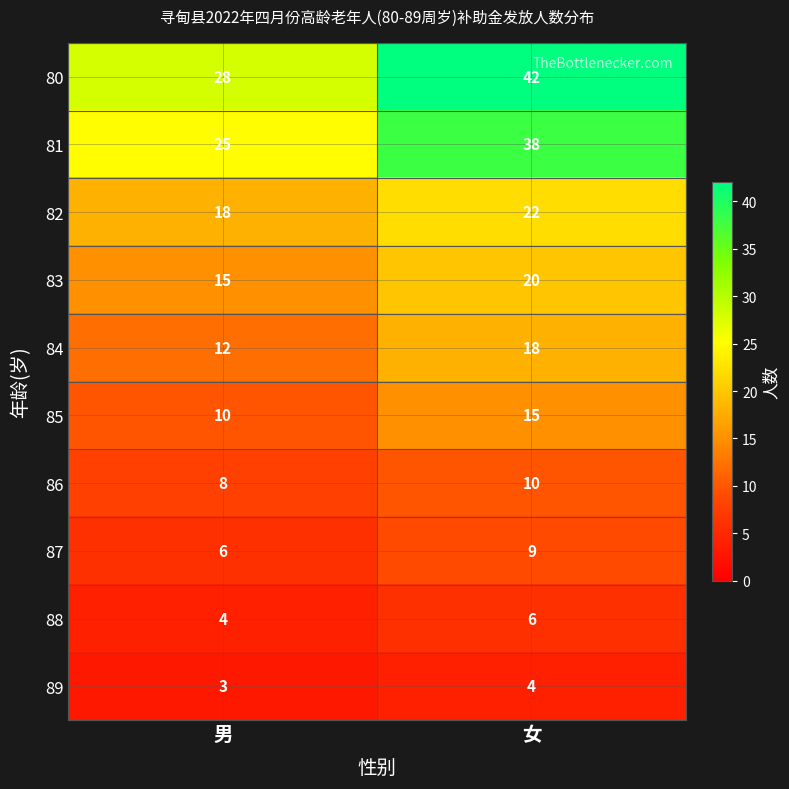

Which series has the largest total across all categories?

80